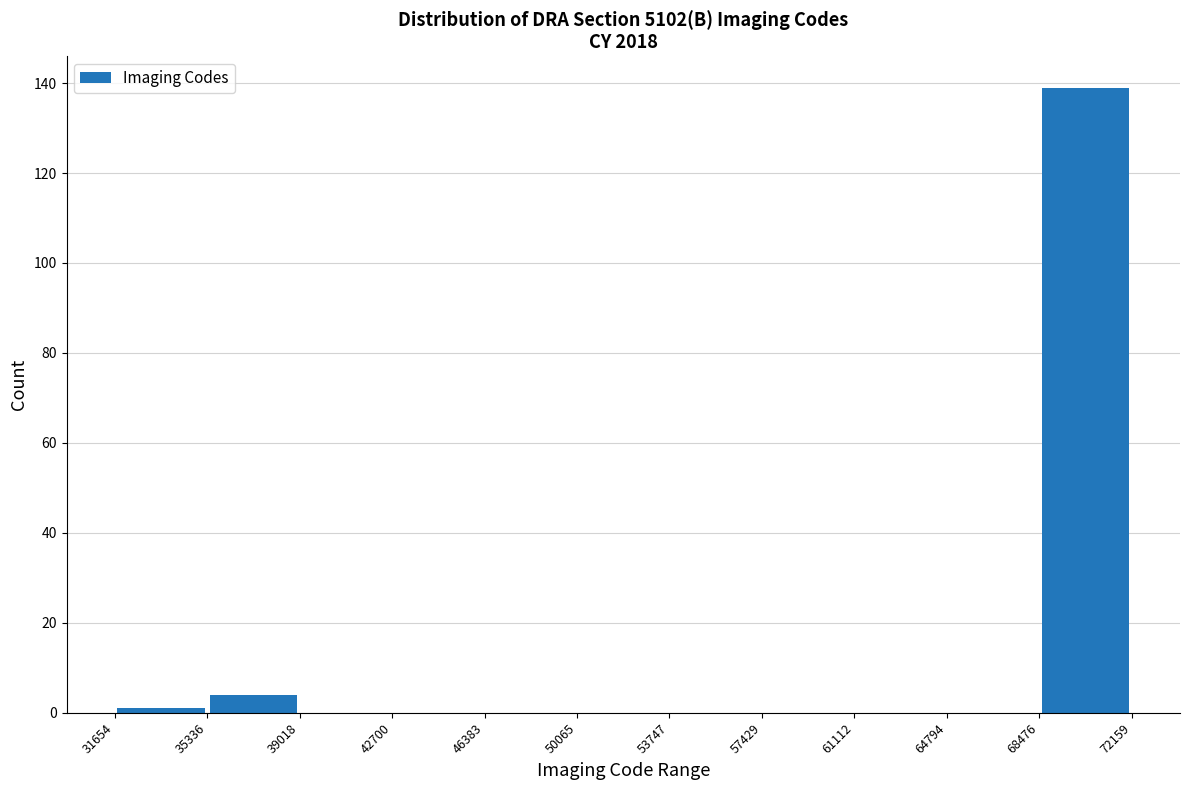

Reading left to right, transcribe this chart: for each bar, give the range it covers on the x-axis and its height. The values are not printed on the chart, so give them approximately, as read against the axis.

31654 to 35336: under 2
35336 to 39018: 4
39018 to 42700: 0
42700 to 46383: 0
46383 to 50065: 0
50065 to 53747: 0
53747 to 57429: 0
57429 to 61112: 0
61112 to 64794: 0
64794 to 68476: 0
68476 to 72159: 140